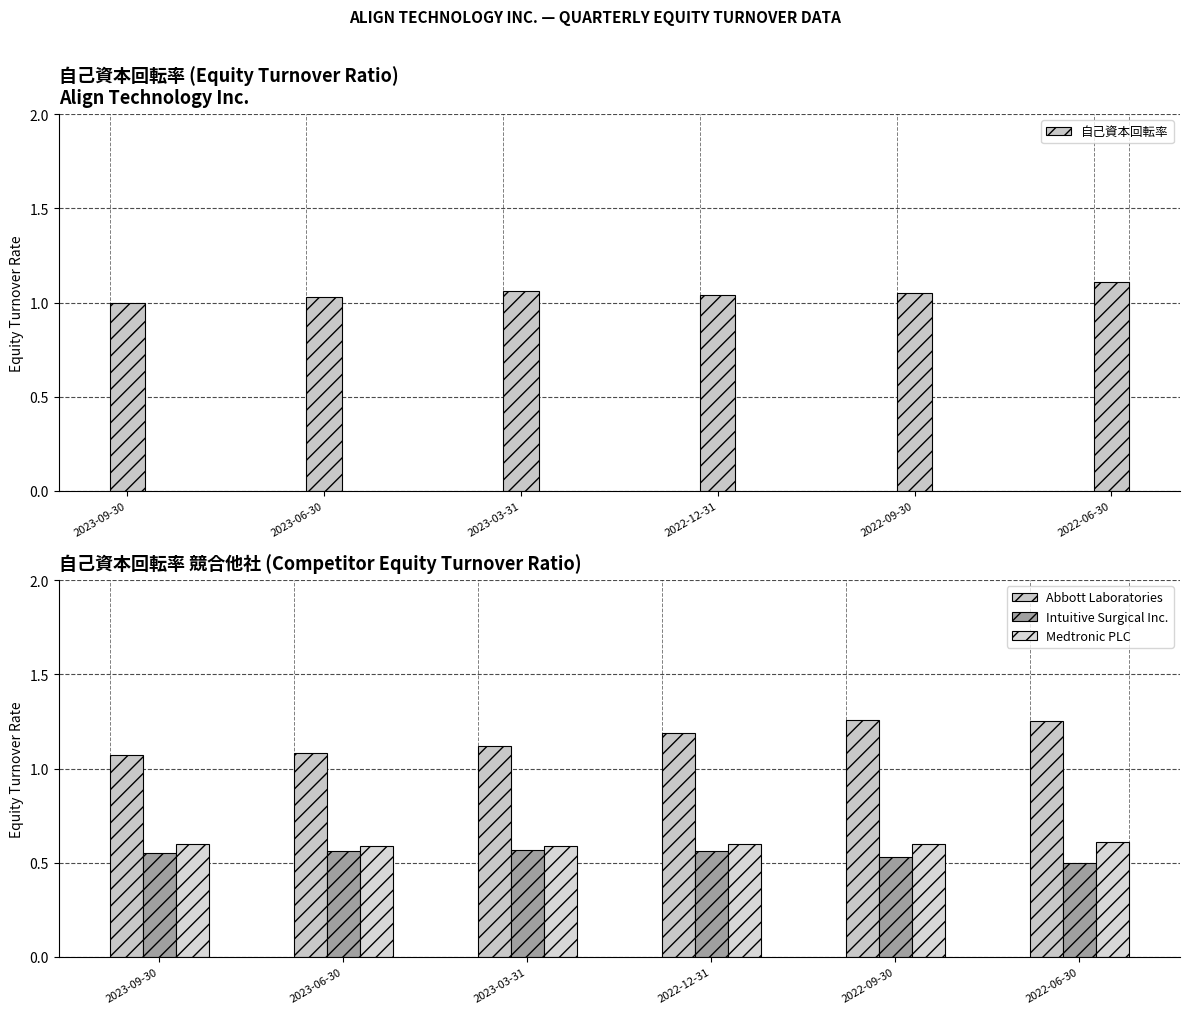

At which label is Abbott Laboratories closest to 1?

2023-09-30